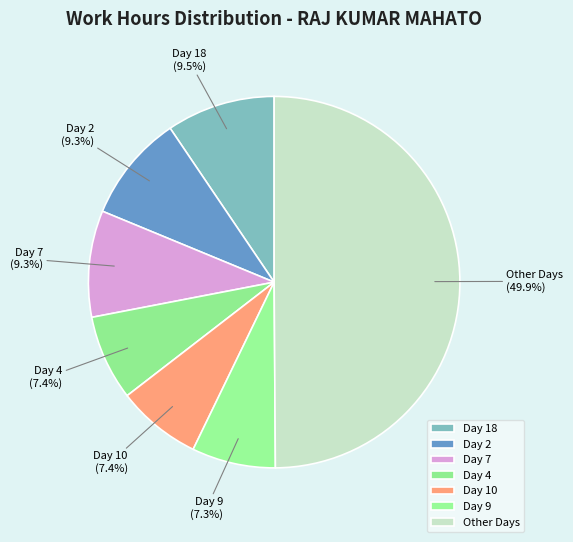

How many segments does this pie chart have?

7